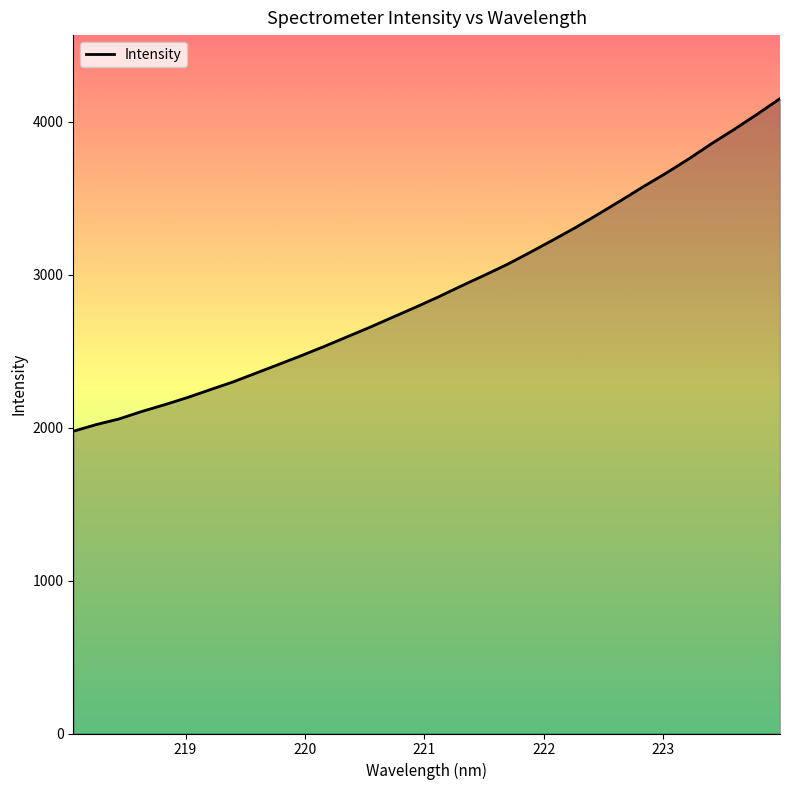

What is the difference between the maximum and minimum values?

2175.1